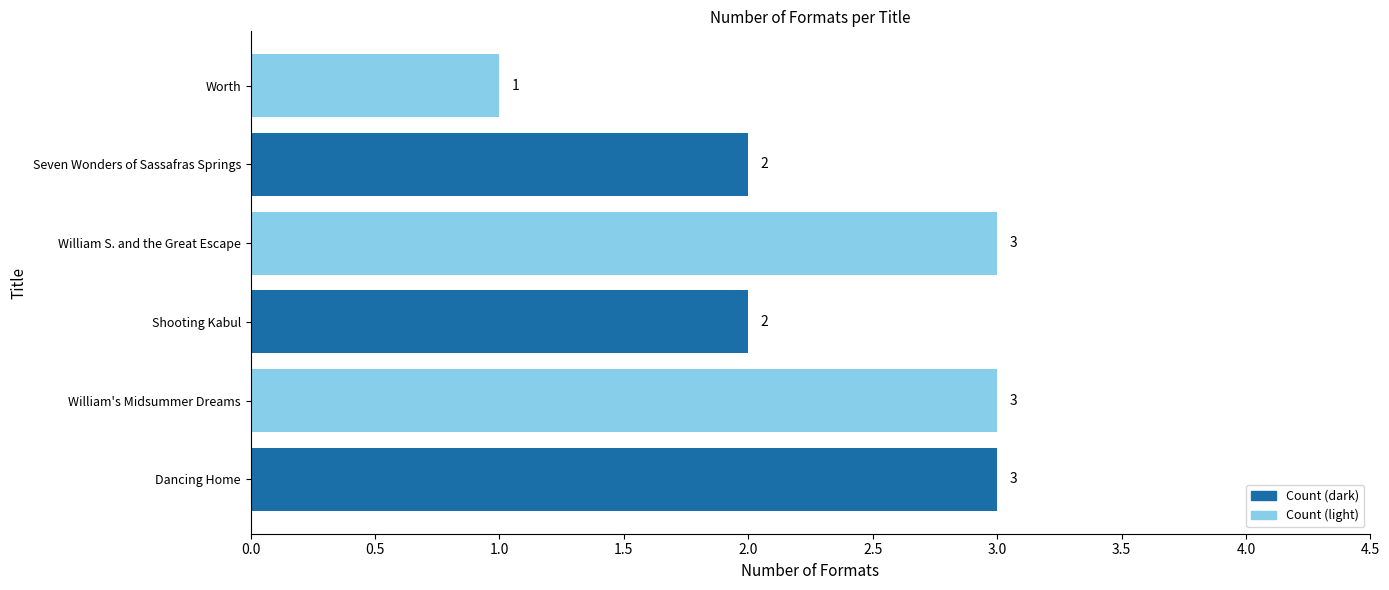

What is the sum of the values at Dancing Home and Worth?

4